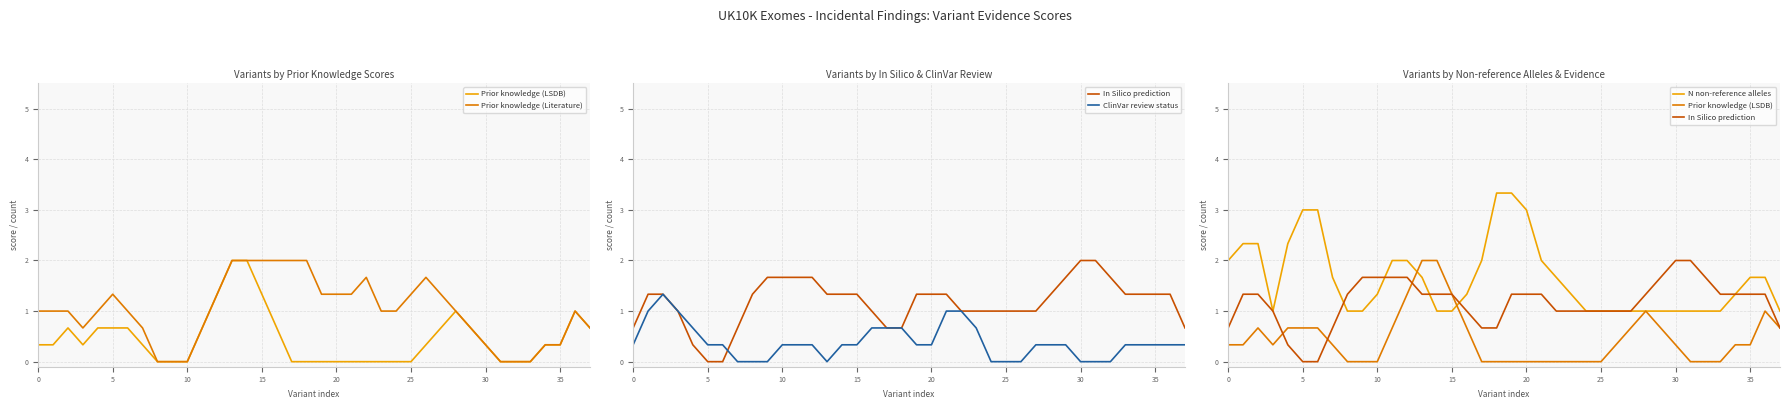

Count the Prior knowledge (LSDB) values in the range 0 to 1.

34